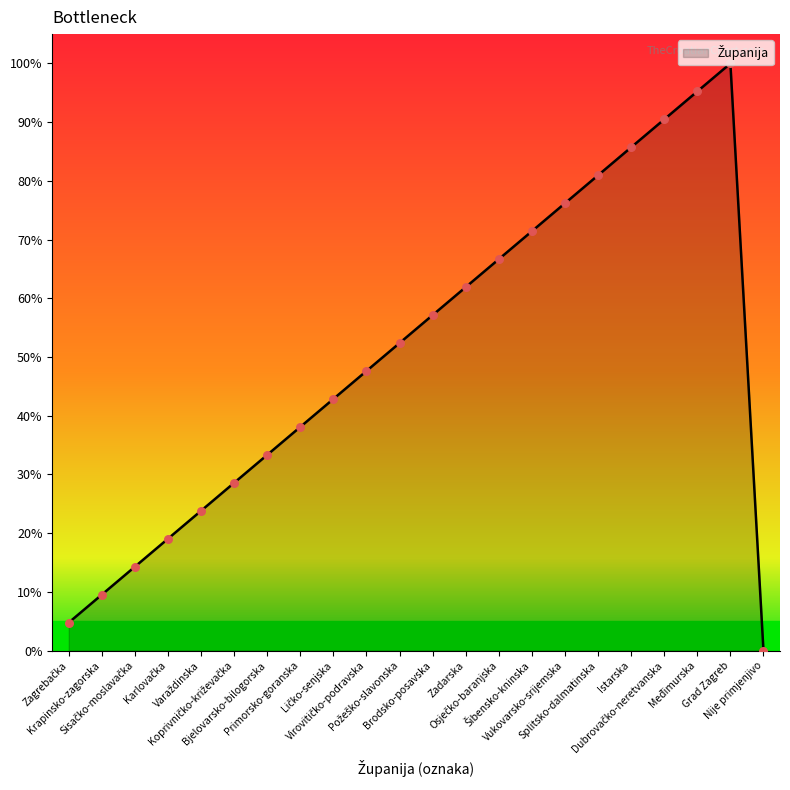

What is the difference between the maximum and minimum values?

100.0